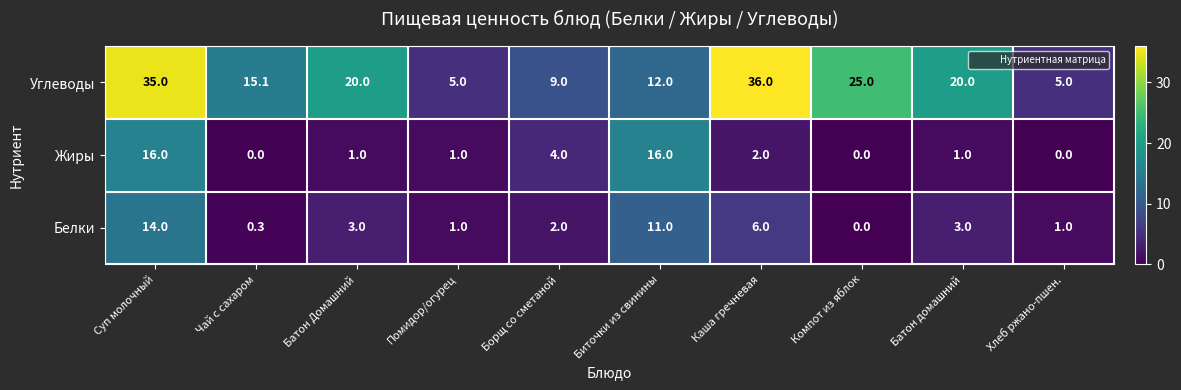

What is the difference between the Жиры values at Чай с сахаром and Каша гречневая?

2.0